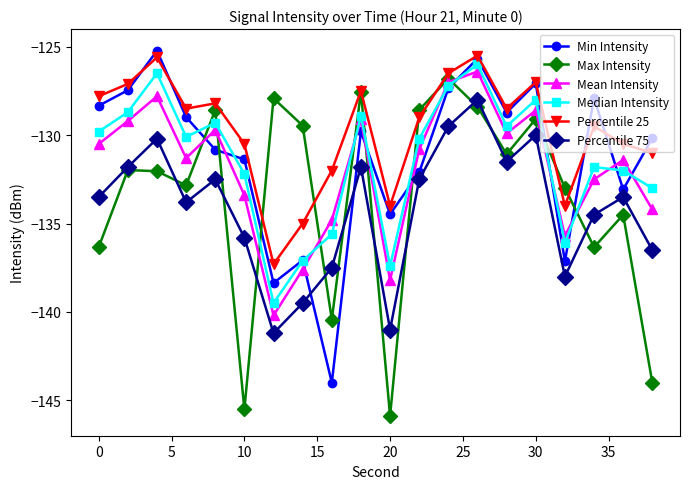

Which series ends up on top after the final intersection of Percentile 75 and Max Intensity?

Percentile 75